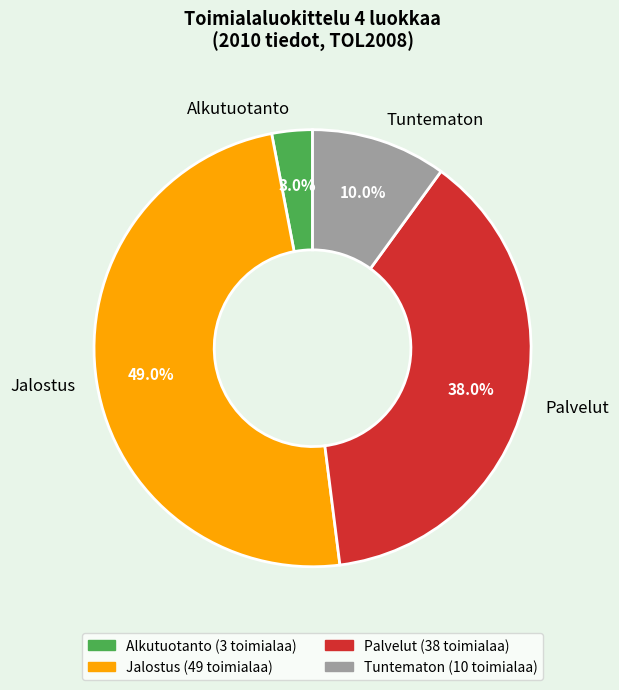

Does Tuntematon represent more than half of the total?

No